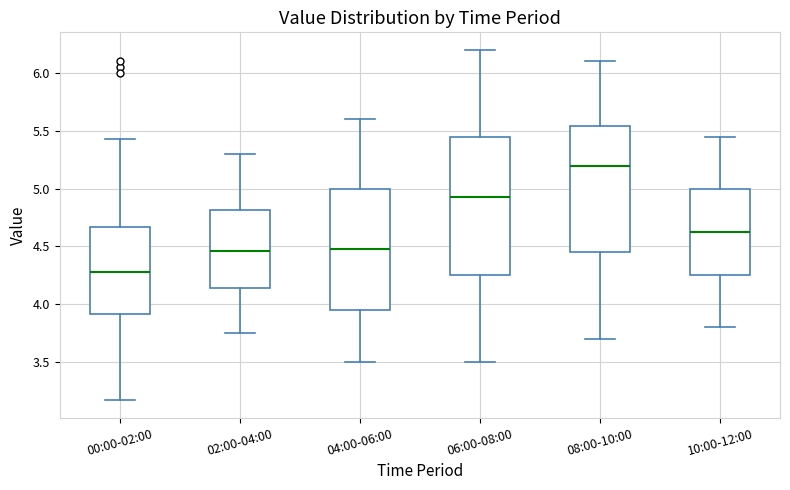

Reading left to right, transcribe this box plot: for each box, give where its median line is, the range the box spans, and where its two whiskers end, as read against the y-axis. The values are not printed on the chart, so give them approximately, as read against the axis.

00:00-02:00: median 4.30, box 3.90 to 4.65, whiskers 3.15 to 5.45
02:00-04:00: median 4.45, box 4.15 to 4.80, whiskers 3.75 to 5.30
04:00-06:00: median 4.50, box 3.95 to 5.00, whiskers 3.50 to 5.60
06:00-08:00: median 4.95, box 4.25 to 5.45, whiskers 3.50 to 6.20
08:00-10:00: median 5.20, box 4.45 to 5.55, whiskers 3.70 to 6.10
10:00-12:00: median 4.65, box 4.25 to 5.00, whiskers 3.80 to 5.45